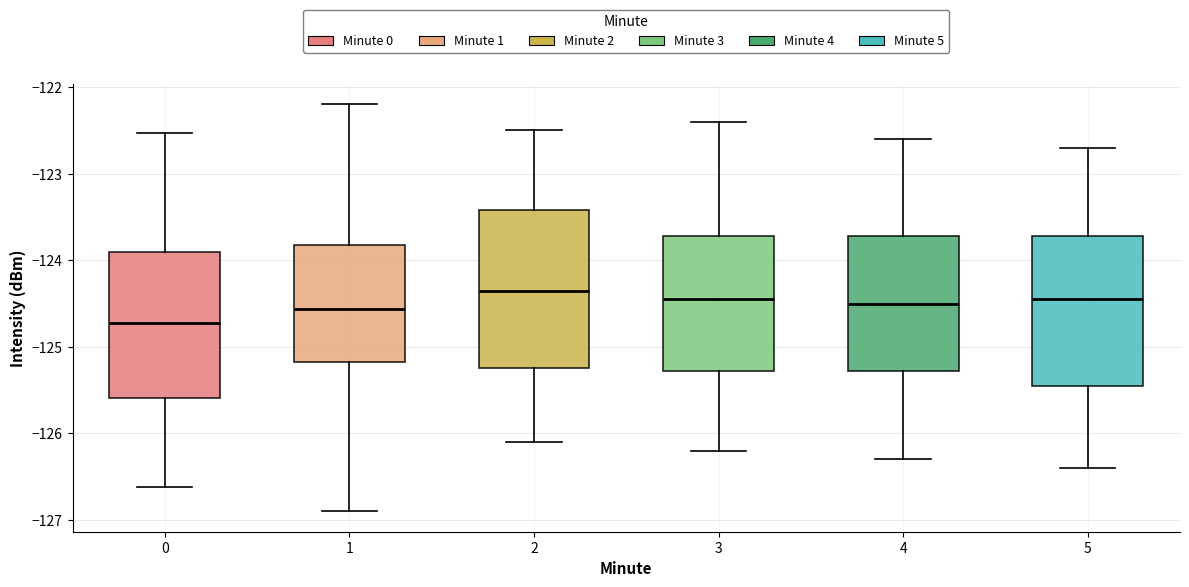

Where does the median line of the box at x = 4 sit on the y-axis? The values are not printed on the chart, so give them approximately, as read against the axis.

-124.5